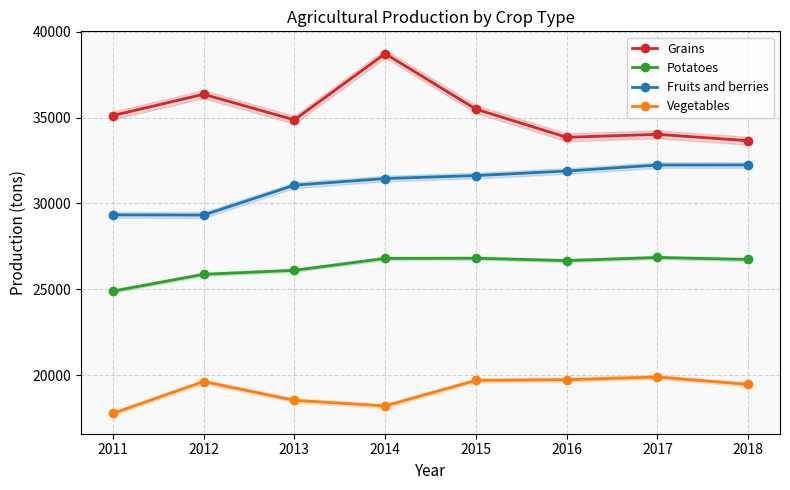

What is the value of the Vegetables point at the 4th from the left?

18216